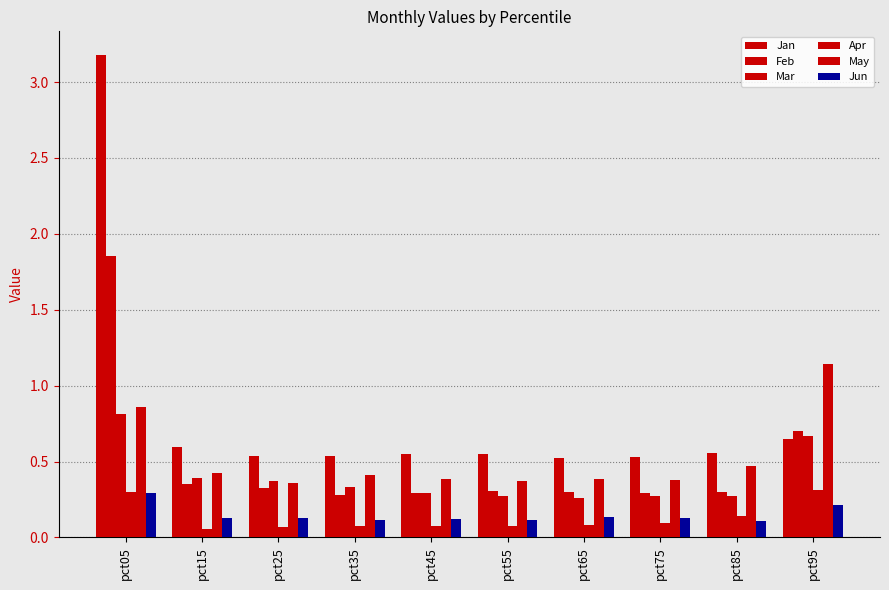

What is the value of the Jan bar at the 2nd from the left?

0.6